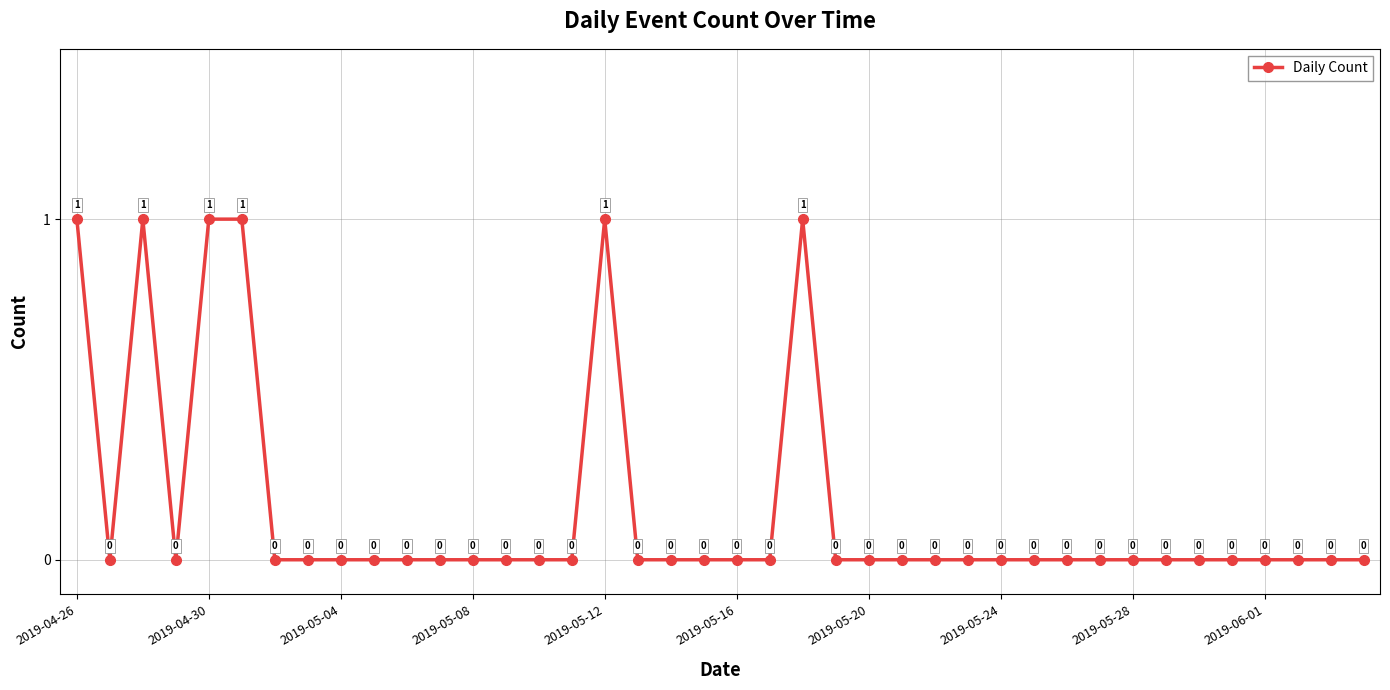

True or false: there are more than 1 points higher than both neighbors.

True